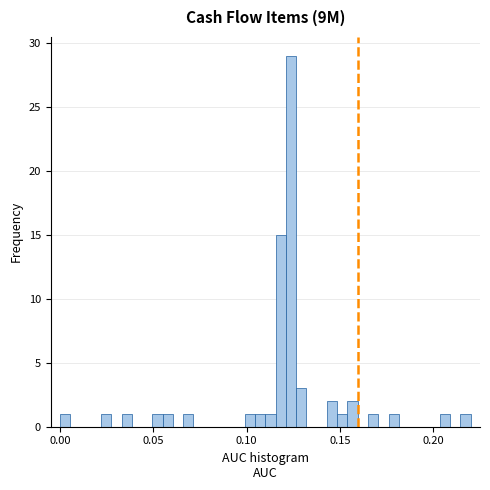

Around what value on the x-axis is the tallest bar? Give the approximate position of its centre, as read against the axis.

0.125